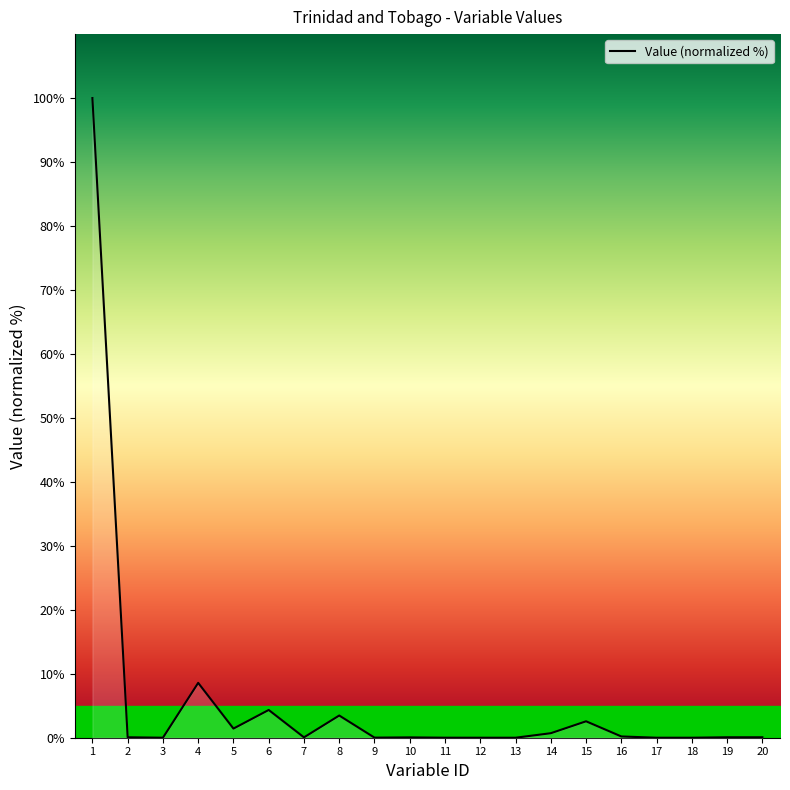

Rank the categories by value from lowest to highest.

13, 18, 12, 3, 17, 11, 9, 10, 7, 2, 20, 19, 16, 14, 5, 15, 8, 6, 4, 1